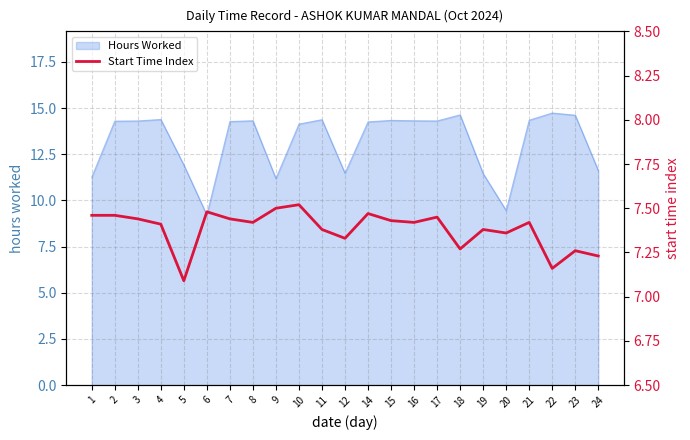

What is the minimum value for Hours Worked?

9.2